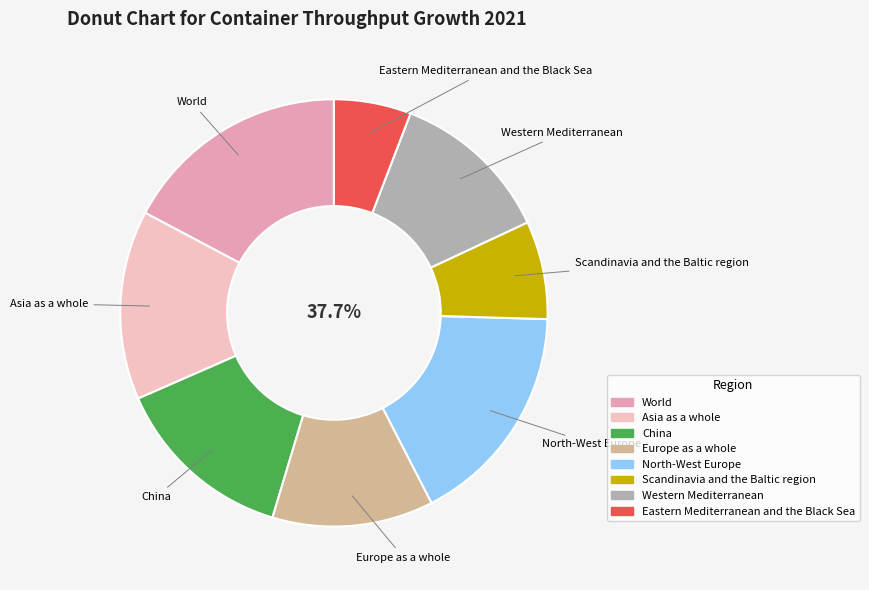

Count the number of slices in the pie.

8